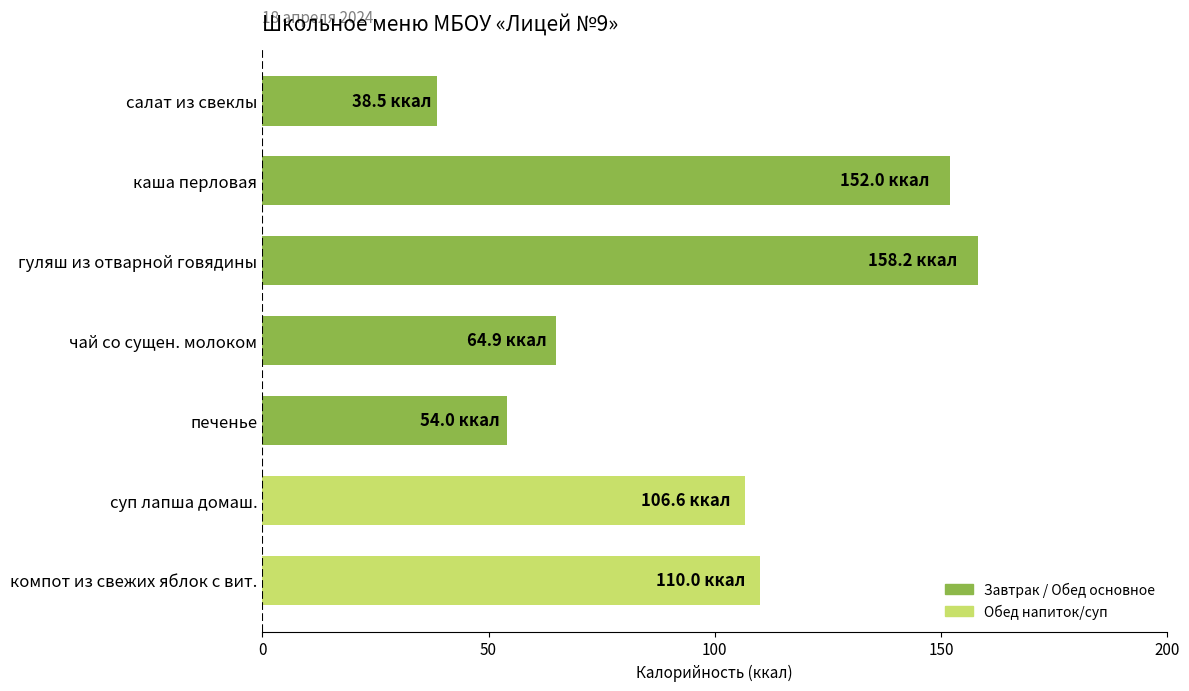

What is the sum of the values at каша перловая and суп лапша домаш.?

258.6